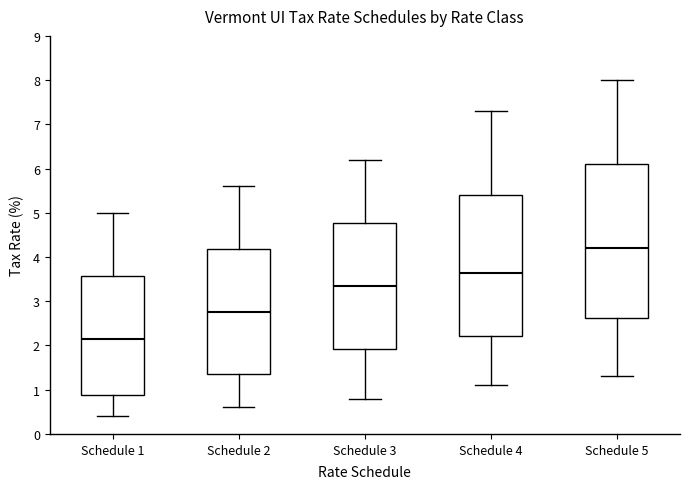

Which box's median line is the highest?

Schedule 5